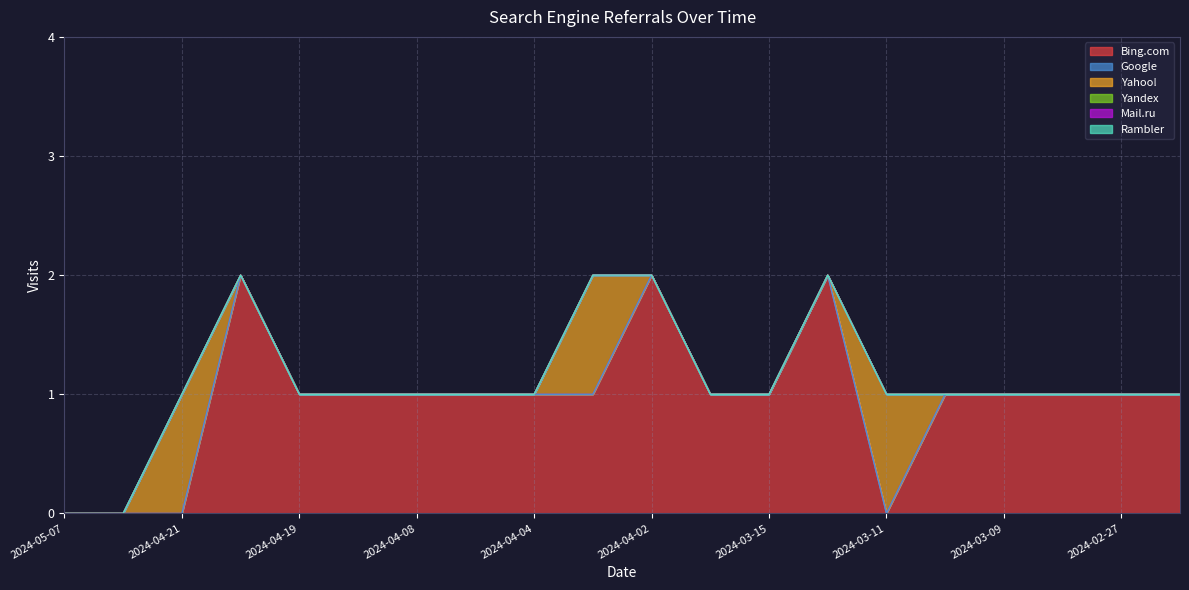

What position from the left is 2024-04-03?

10